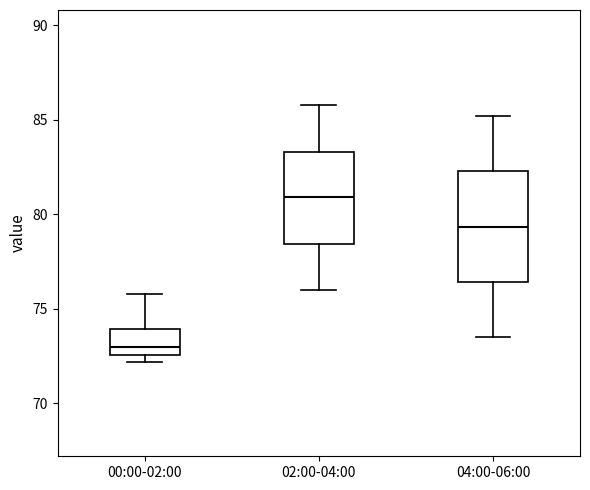

Where does the upper whisker of the box for 04:00-06:00 end on the y-axis? The values are not printed on the chart, so give them approximately, as read against the axis.

85.0